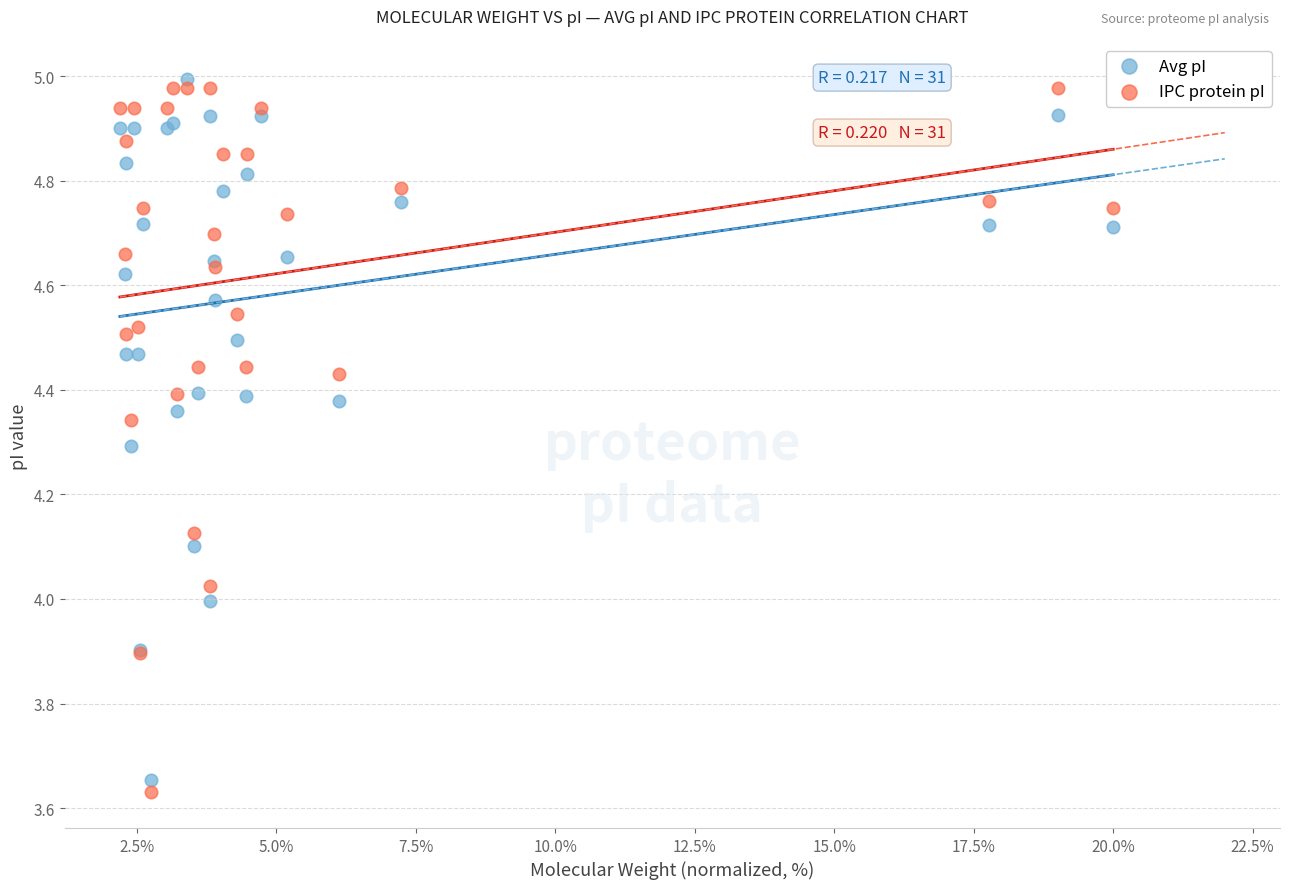

What is the X range (max minus min) for the scatter plot?

17.8